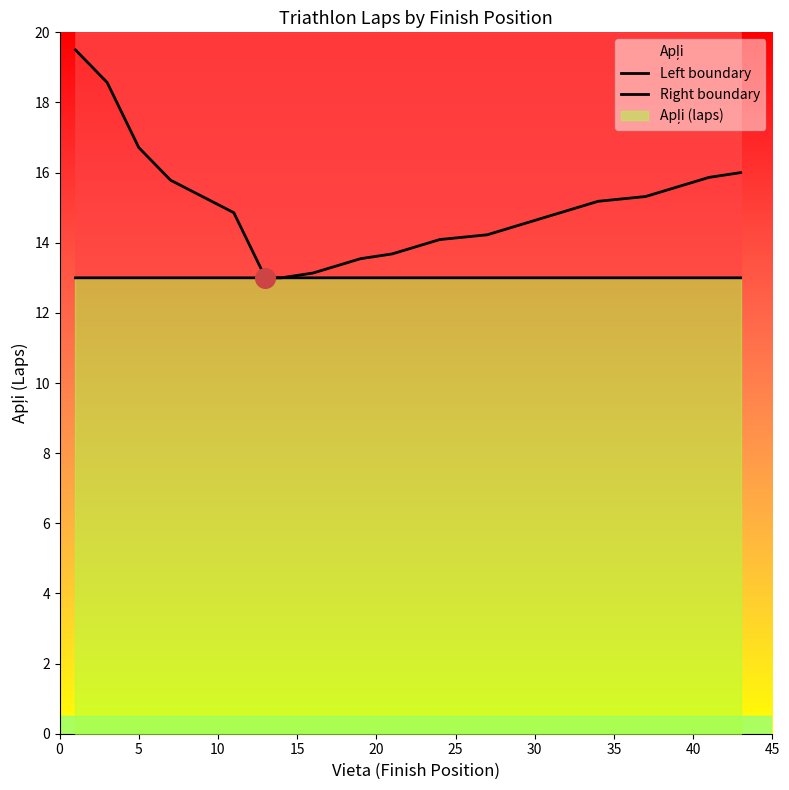

Is the value of Left boundary at 30 greater than the value of Right boundary at 30?

Yes